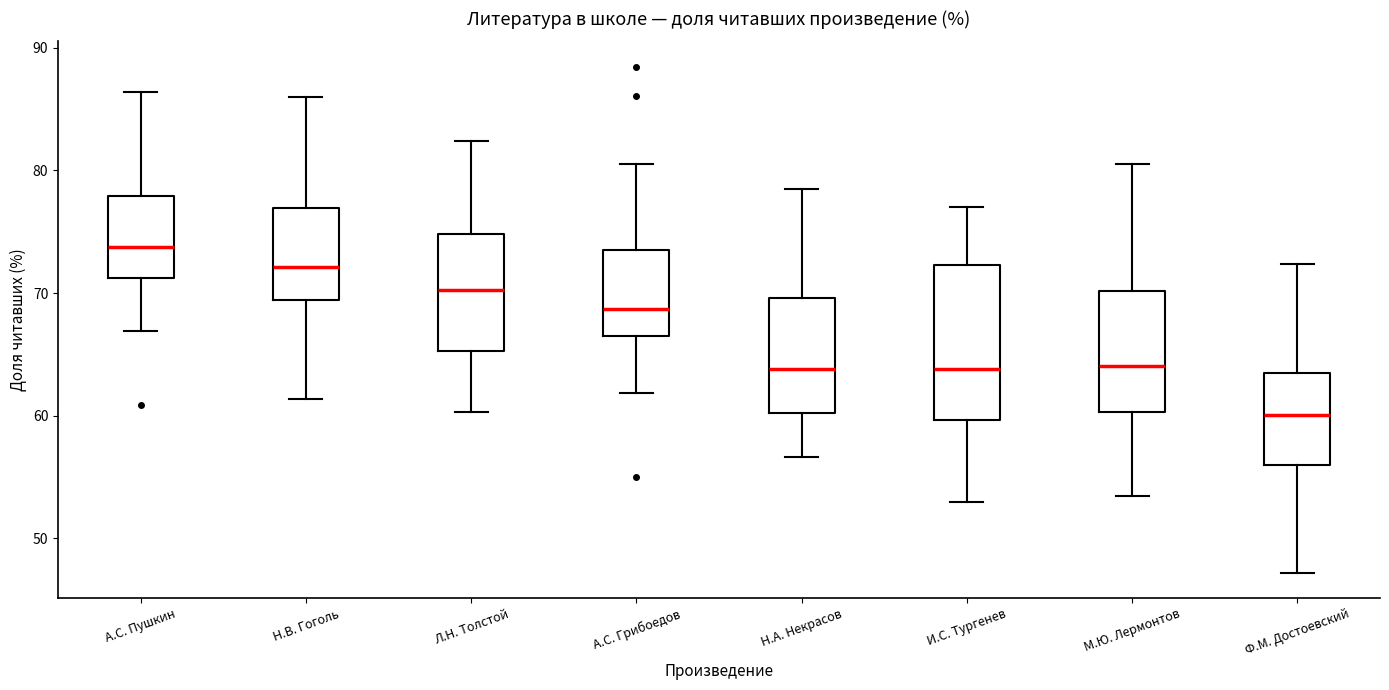

Reading left to right, read every box against the y-axis: the position of its median line, the range the box covers, and the ends of its whiskers. The values are not printed on the chart, so give them approximately, as read against the axis.

А.С. Пушкин: median 74, box 71 to 78, whiskers 67 to 86
Н.В. Гоголь: median 72, box 69 to 77, whiskers 61 to 86
Л.Н. Толстой: median 70, box 65 to 75, whiskers 60 to 82
А.С. Грибоедов: median 69, box 67 to 74, whiskers 62 to 81
Н.А. Некрасов: median 64, box 60 to 70, whiskers 57 to 78
И.С. Тургенев: median 64, box 60 to 72, whiskers 53 to 77
М.Ю. Лермонтов: median 64, box 60 to 70, whiskers 53 to 81
Ф.М. Достоевский: median 60, box 56 to 63, whiskers 47 to 72